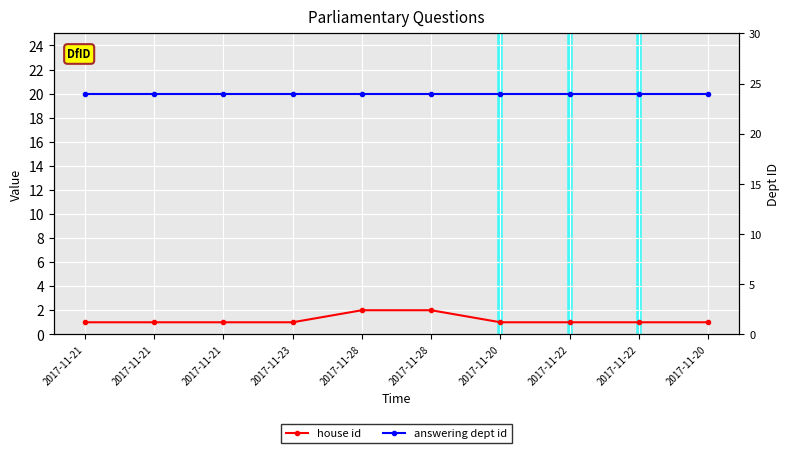

What is the smallest value displayed?

1